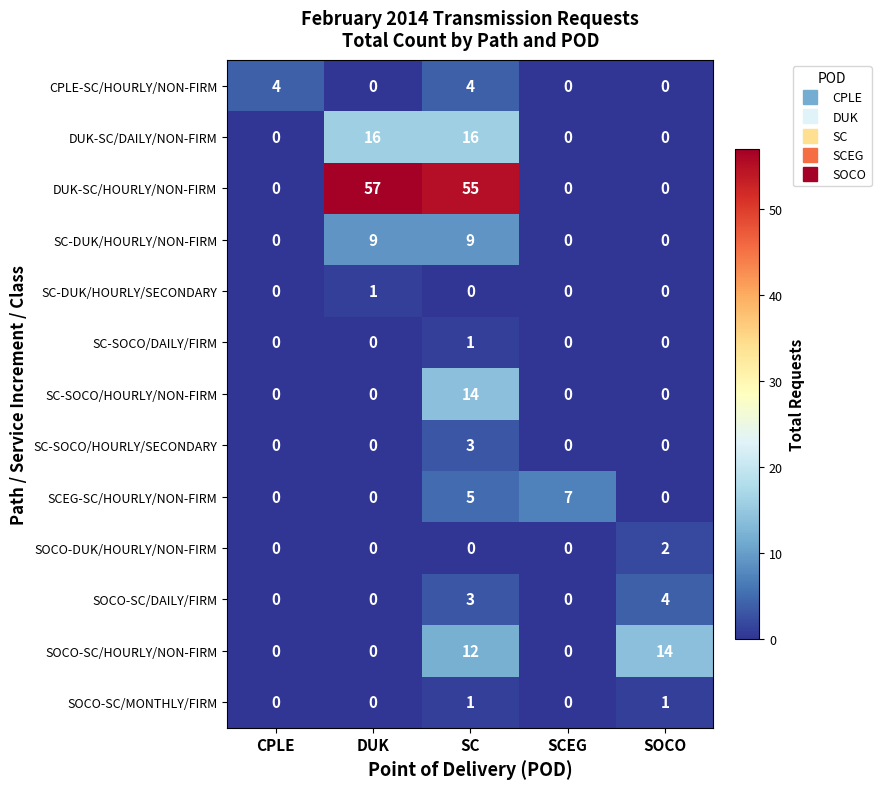

Count the SC-DUK/HOURLY/SECONDARY values in the range 0 to 1.

5